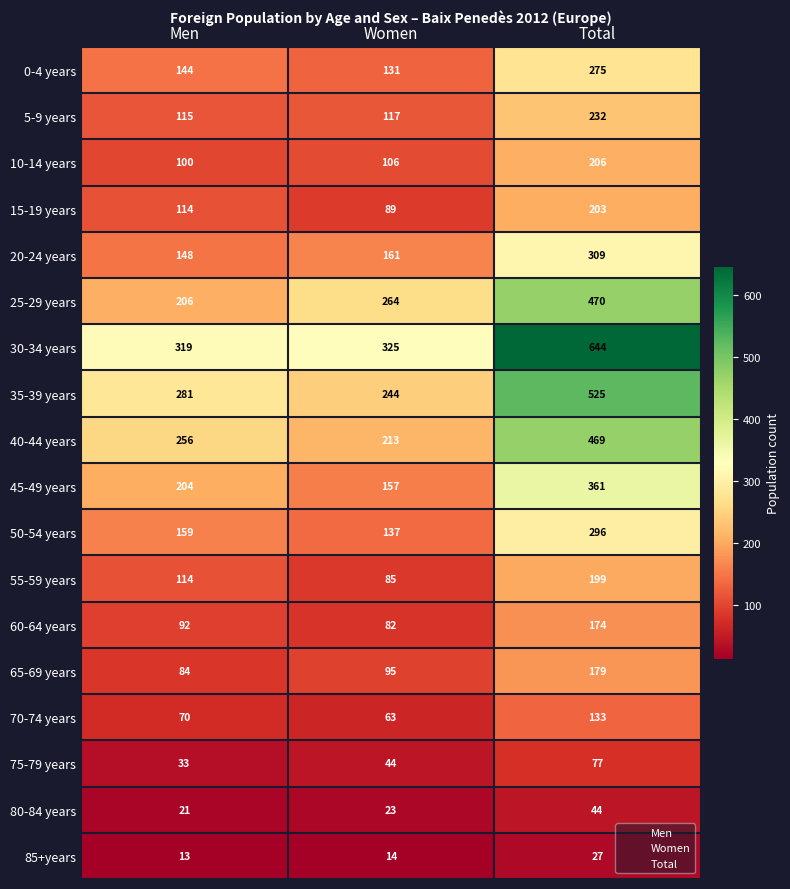

What is the average value of the 45-49 years series?

241